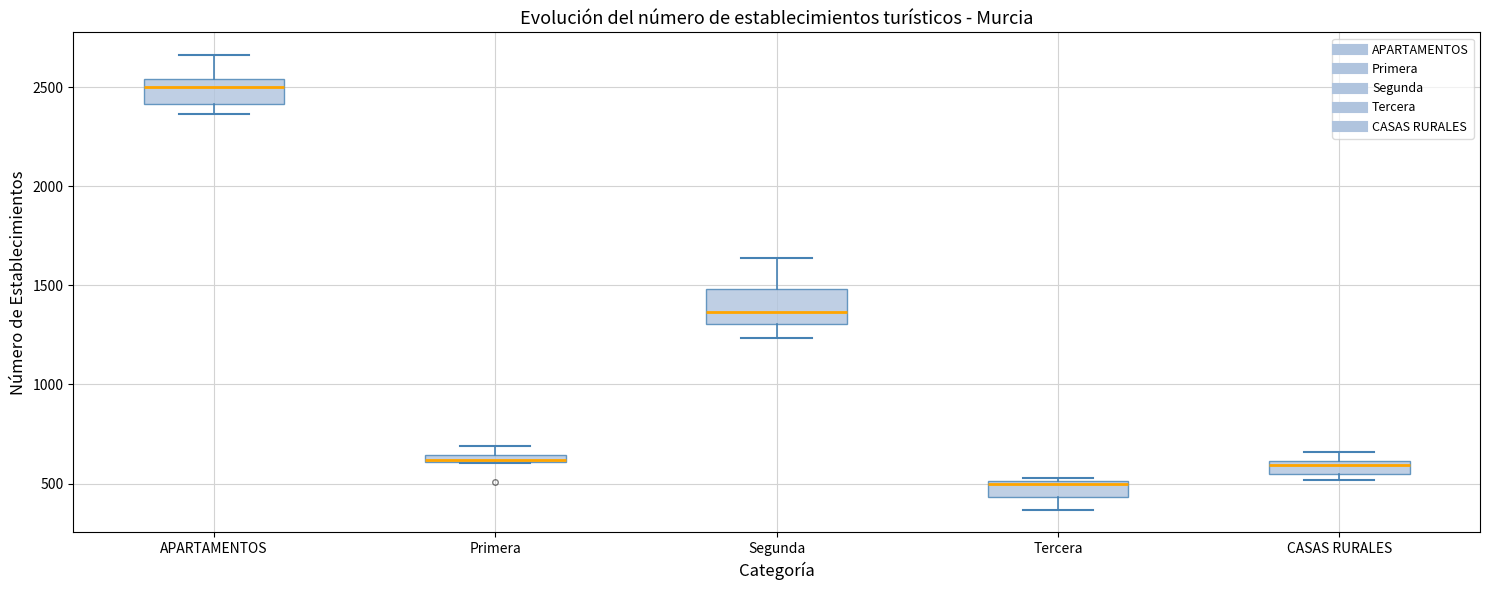

Which box has the lowest median line?

Tercera